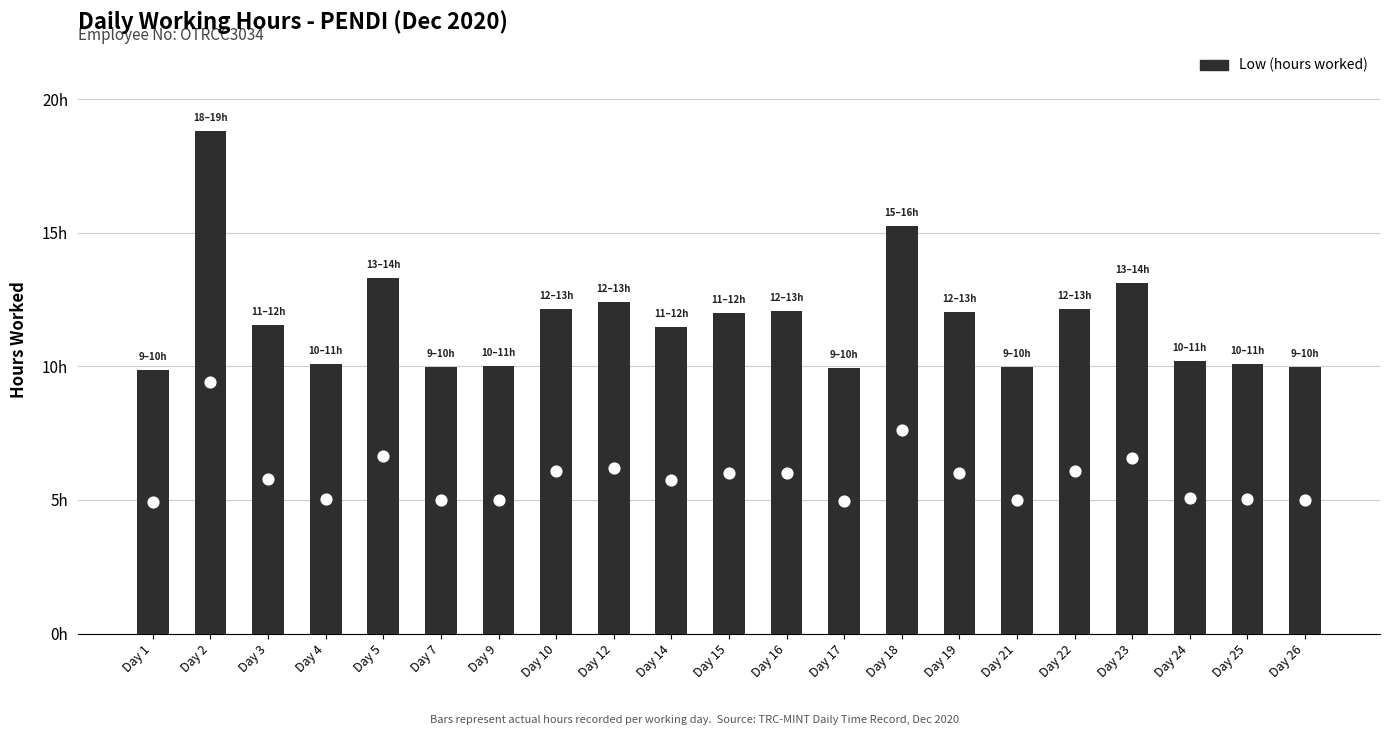

What is the change in value from Day 21 to Day 25?

+0.1